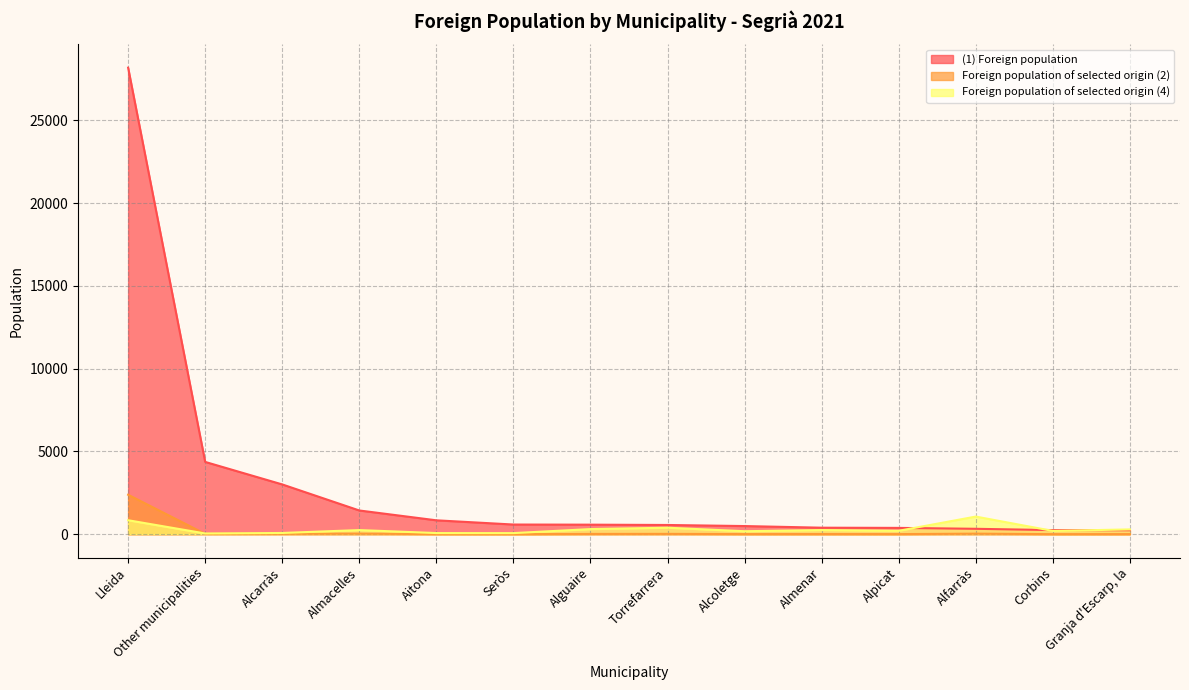

How many data points does each series have?

14